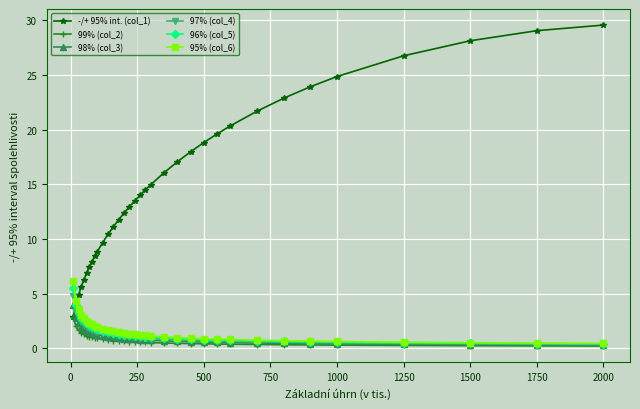

Which series has the widest spread of values?

-/+ 95% int. (col_1)